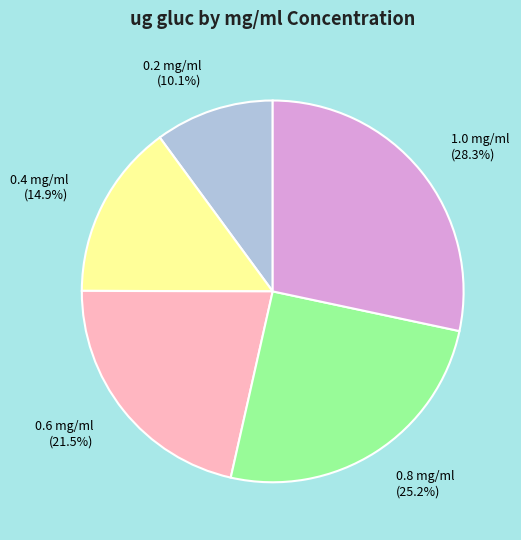

What portion of the pie excludes 0.4 mg/ml?

85.1%